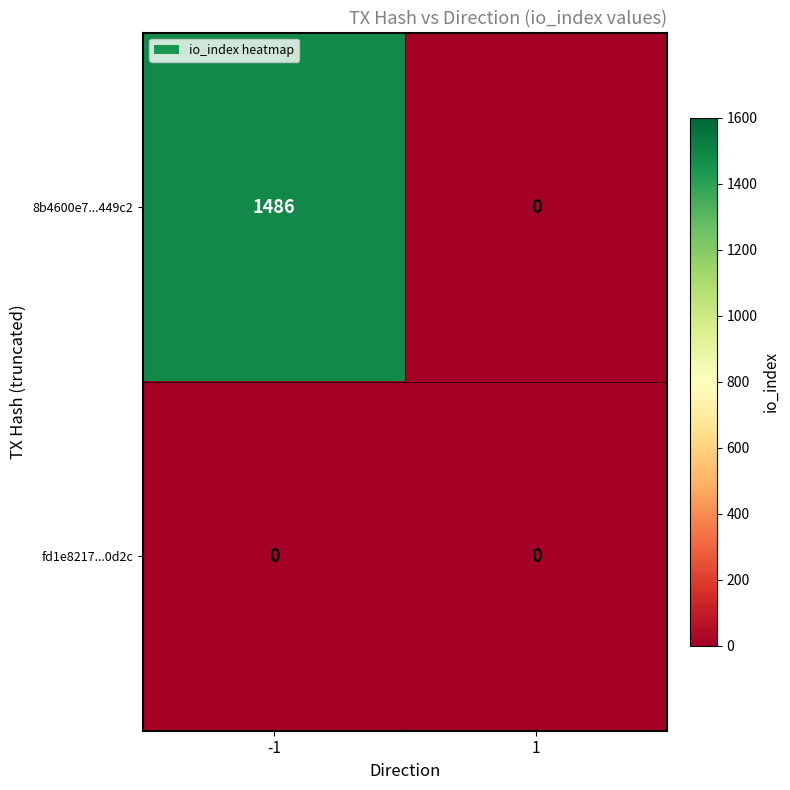

Count the number of data series in this chart.

2